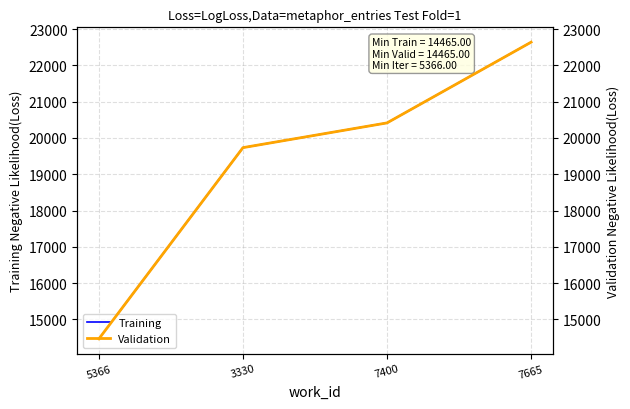

Which has a higher value, 5366 or 3330?

3330